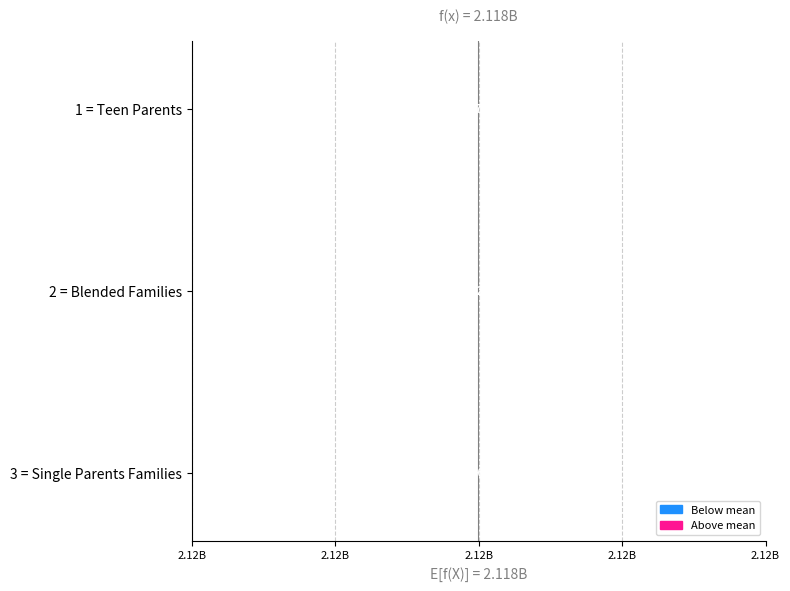

What is the value of the 1st bar from the left?

1738